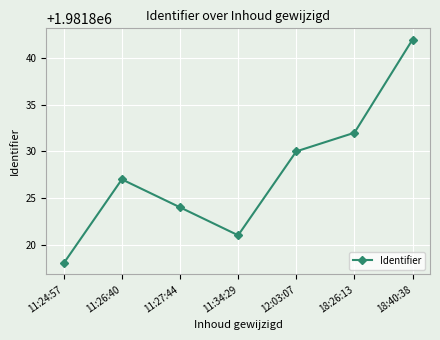

How many lines are shown in the chart?

1